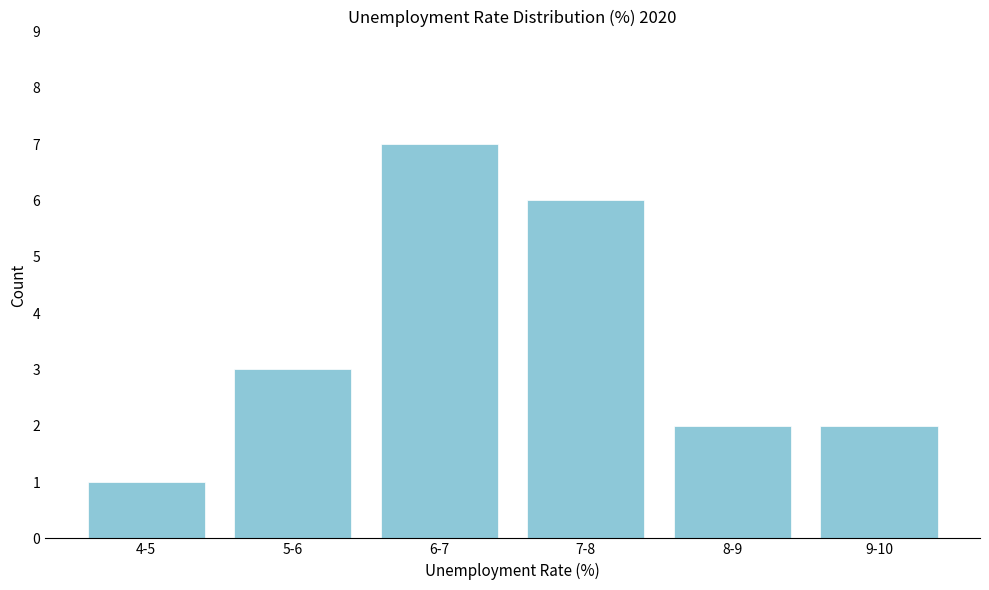

Reading left to right, what are all the values shown in this chart?

1	3	7	6	2	2